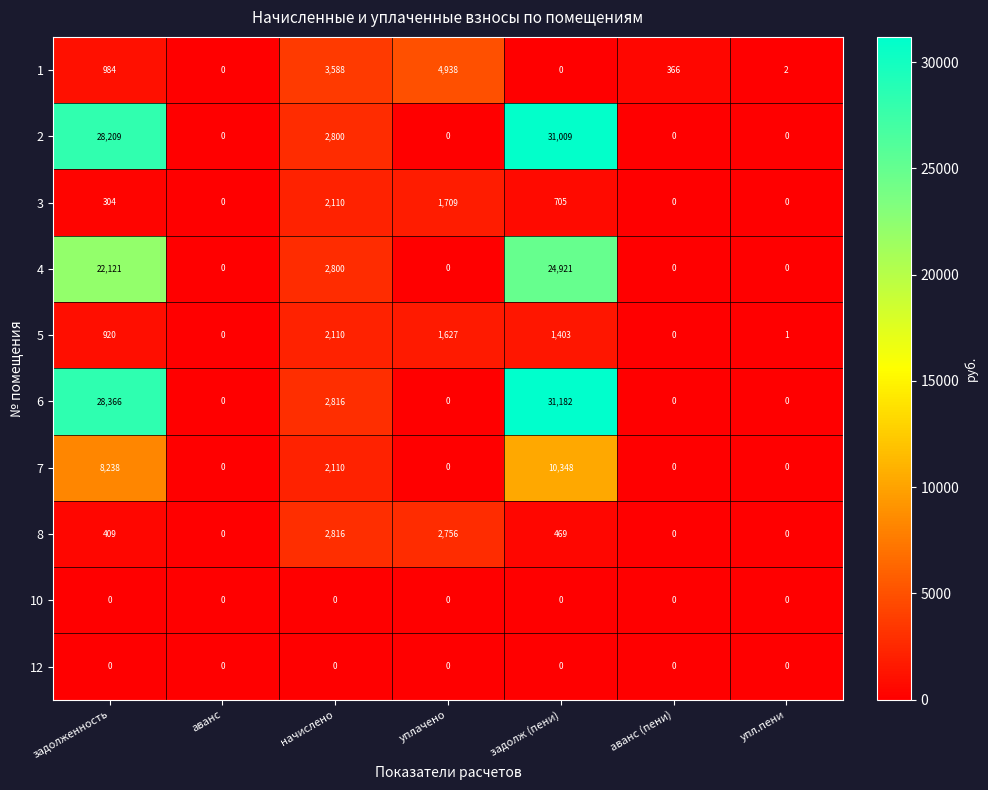

What is the difference between the second highest and minimum values in the 5 series?

1627